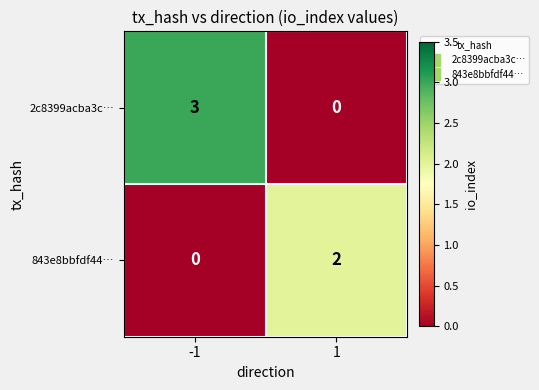

At which category is the sum across all series the highest?

-1